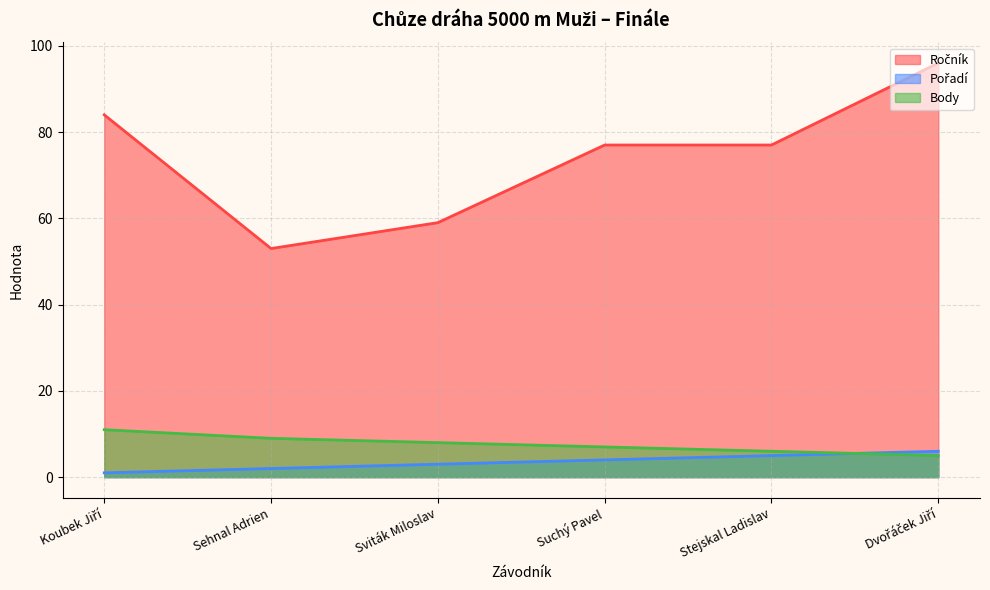

Where do Pořadí and Body first cross each other?

Stejskal Ladislav and Dvořáček Jiří